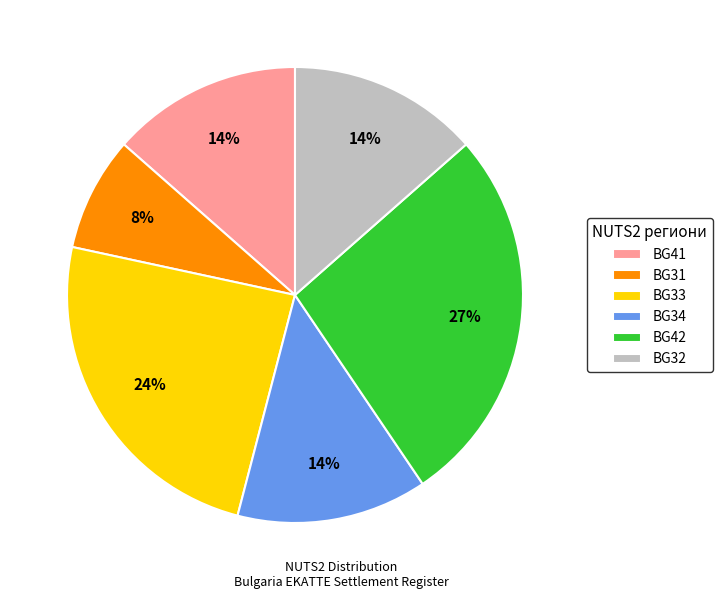

What is the ratio of the value at BG32 to the value at BG42?

0.5